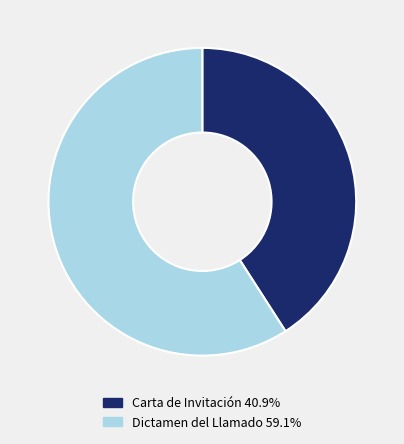

Which has a higher value, Dictamen del Llamado or Carta de Invitación?

Dictamen del Llamado